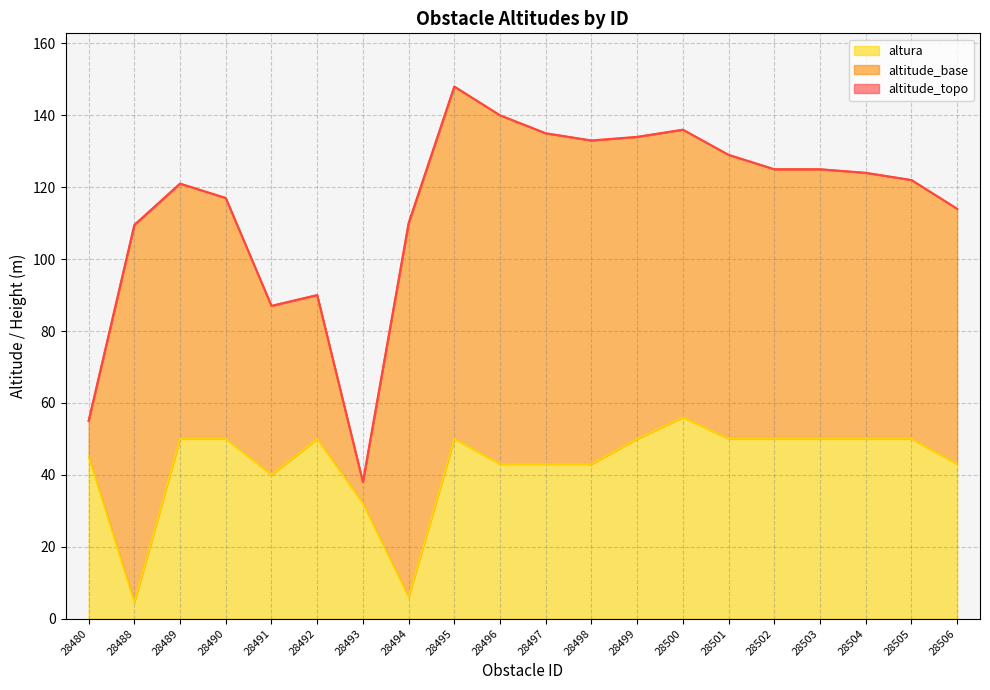

What is the difference between the altura values at 28490 and 28496?

7.0